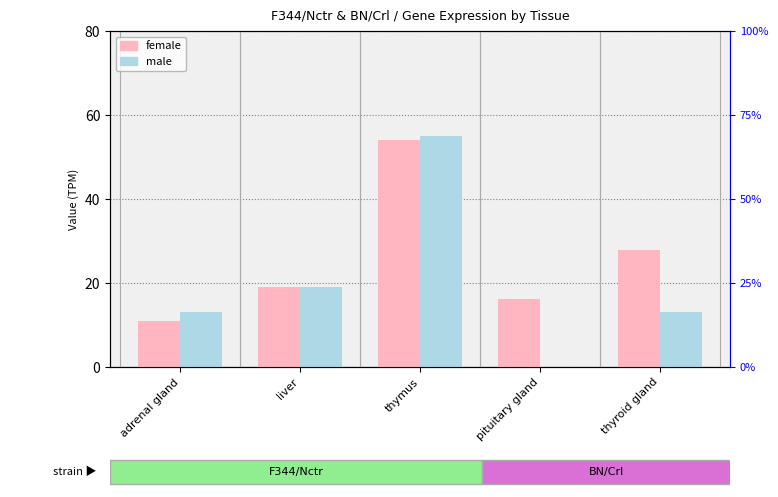

What is the difference between the maximum and minimum values in the female series?

43.0